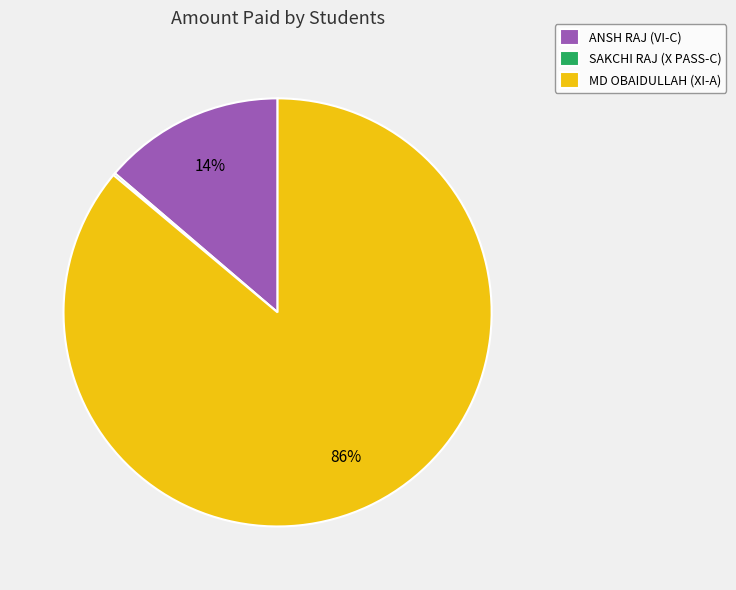

Combined, do MD OBAIDULLAH (XI-A) and ANSH RAJ (VI-C) account for over 50%?

Yes